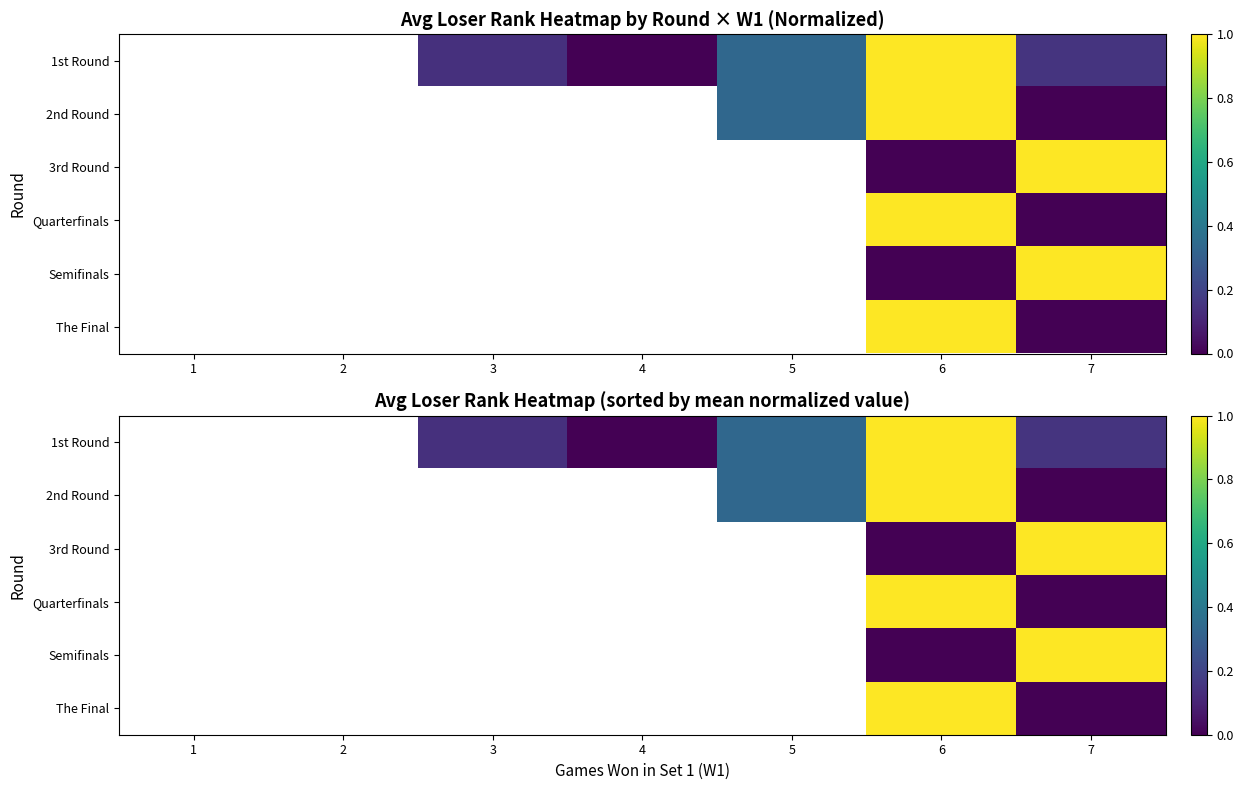

Is the value of 2nd Round at 5 greater than the value of Semifinals at 3?

No